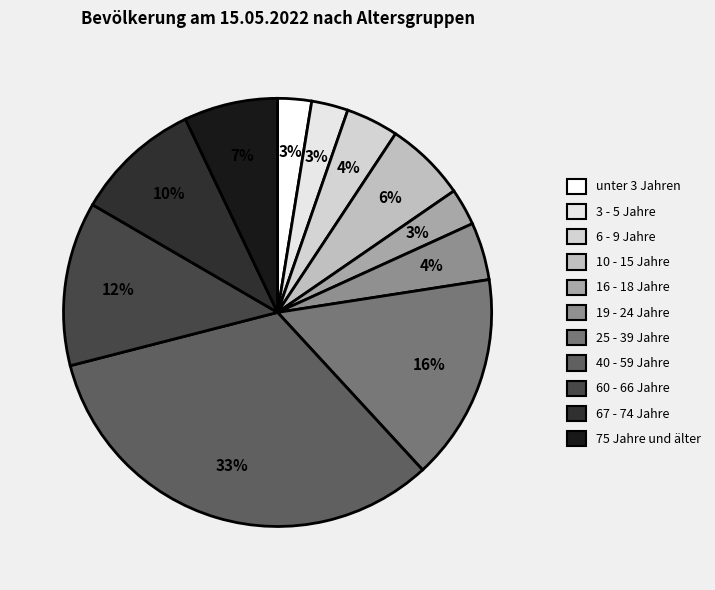

To the nearest percent, what portion does 40 - 59 Jahre represent?

33%